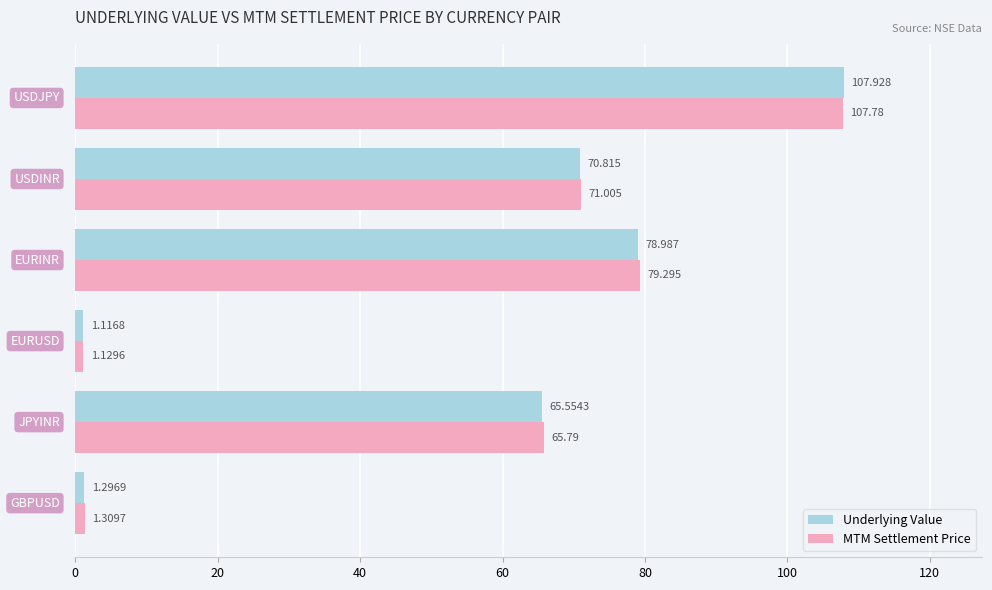

Rank the series by their average value, from highest to lowest.

MTM Settlement Price, Underlying Value